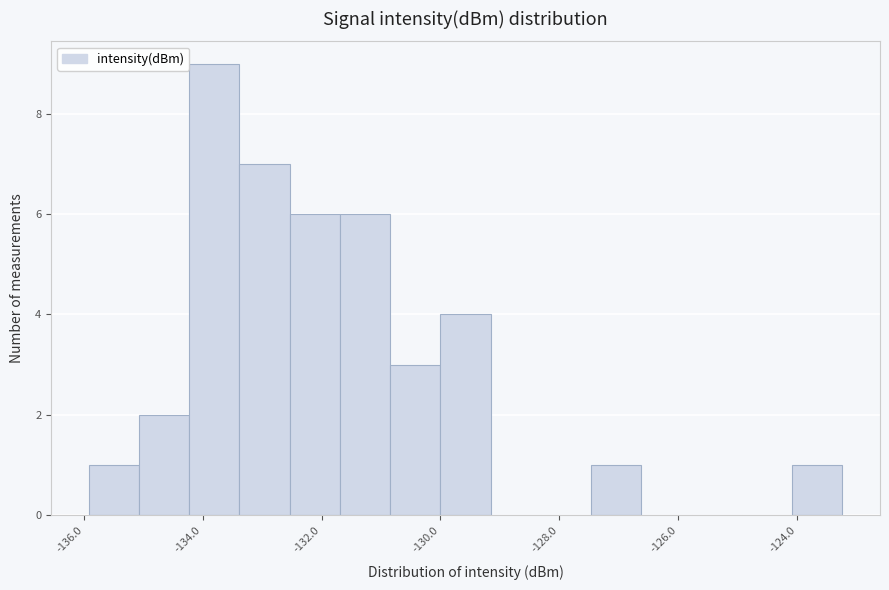

What is the height of the bar covering -136.0 to -135.0 on the x-axis? Neither the bar edges nor the heights are printed on the chart, so give them approximately, as read against the axes.

1